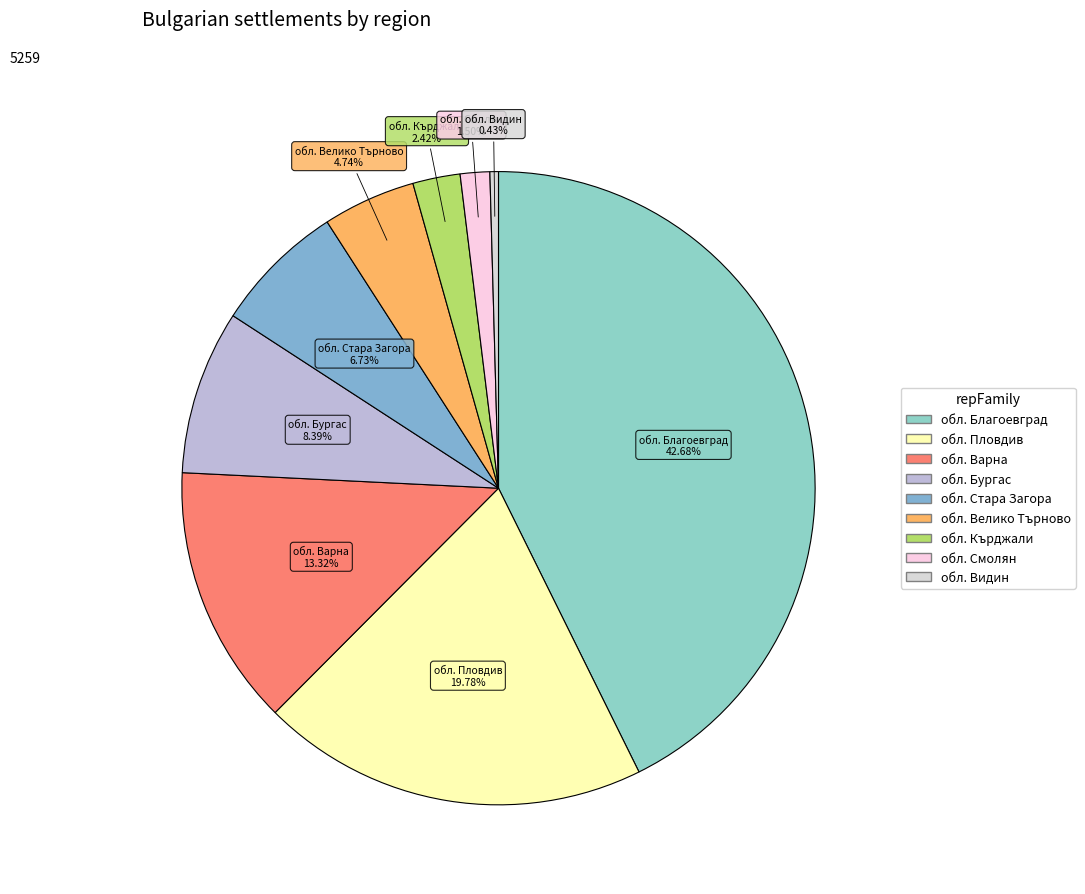

To the nearest percent, what percentage of the pie is обл. Благоевград?

43%